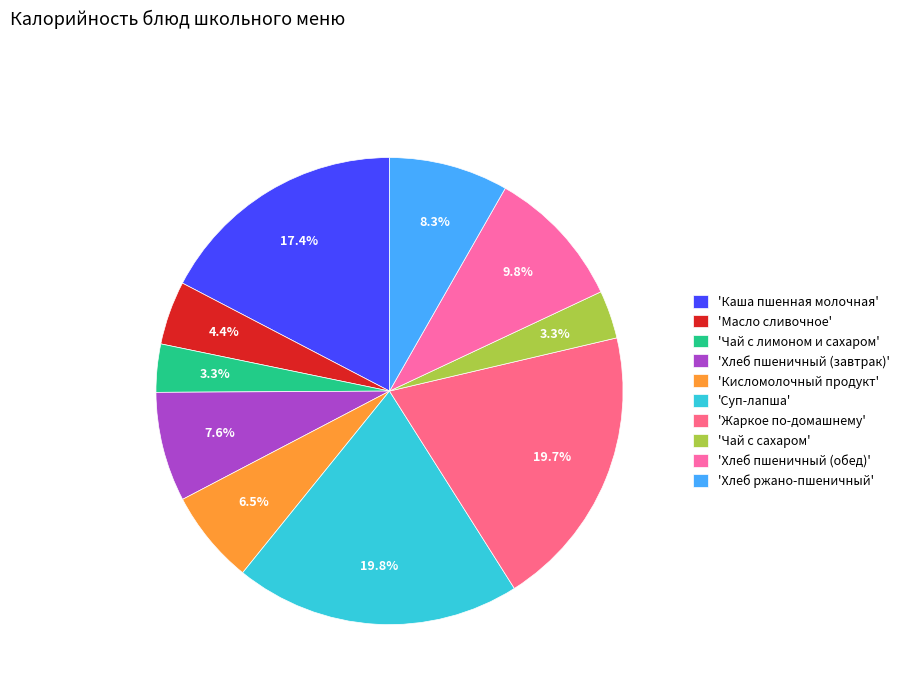

Which category has the smallest portion of the pie?

Чай с лимоном и сахаром